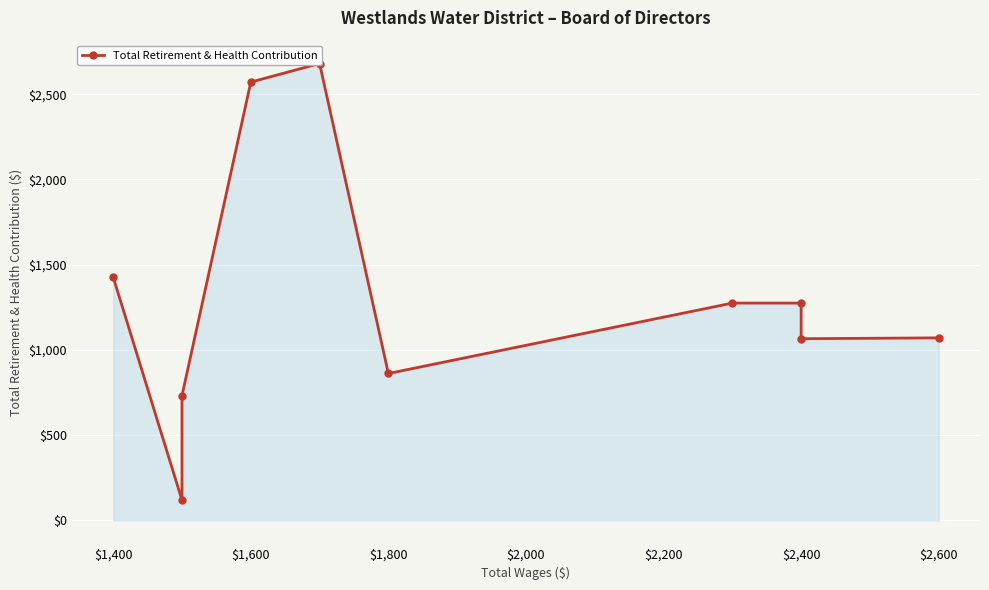

Is it true that the value at $2,400 is 1631?

False